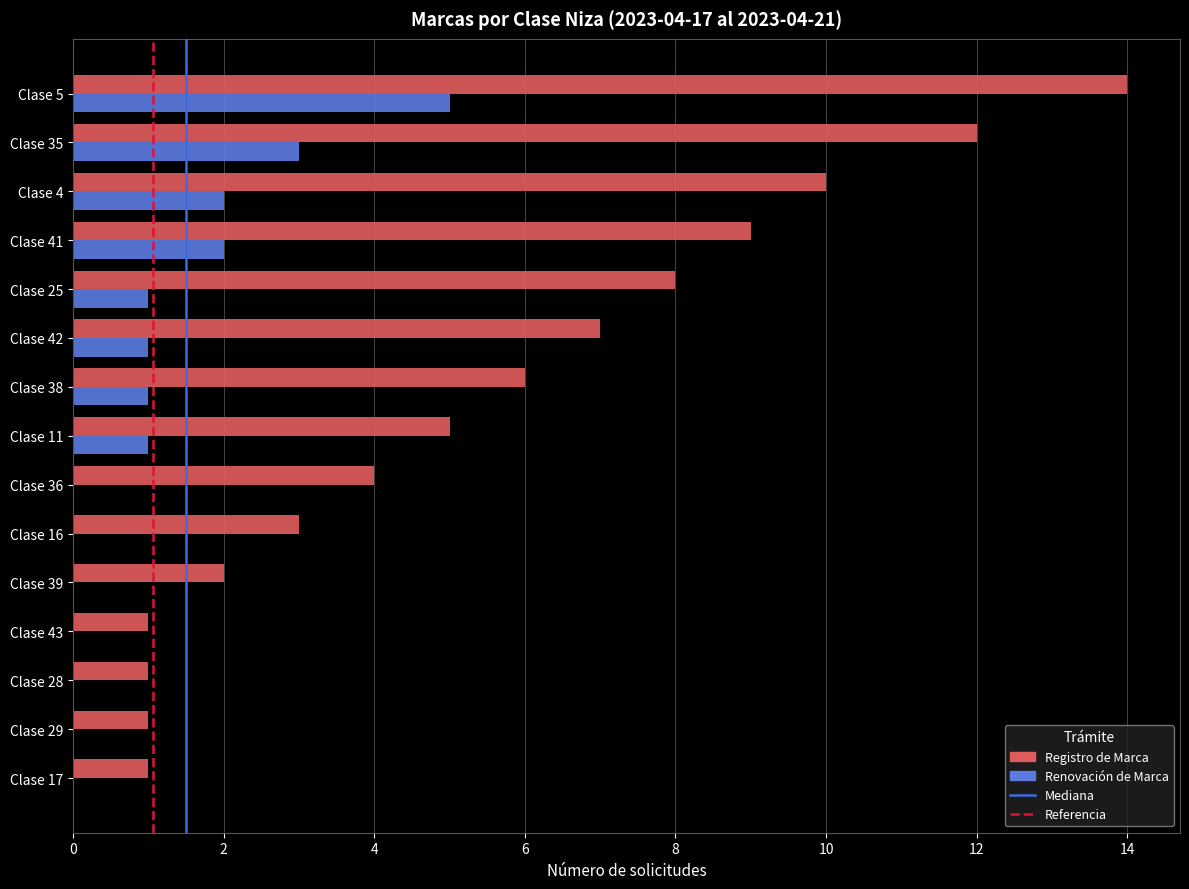

Which series changed the most between Clase 41 and Clase 16?

Registro de Marca